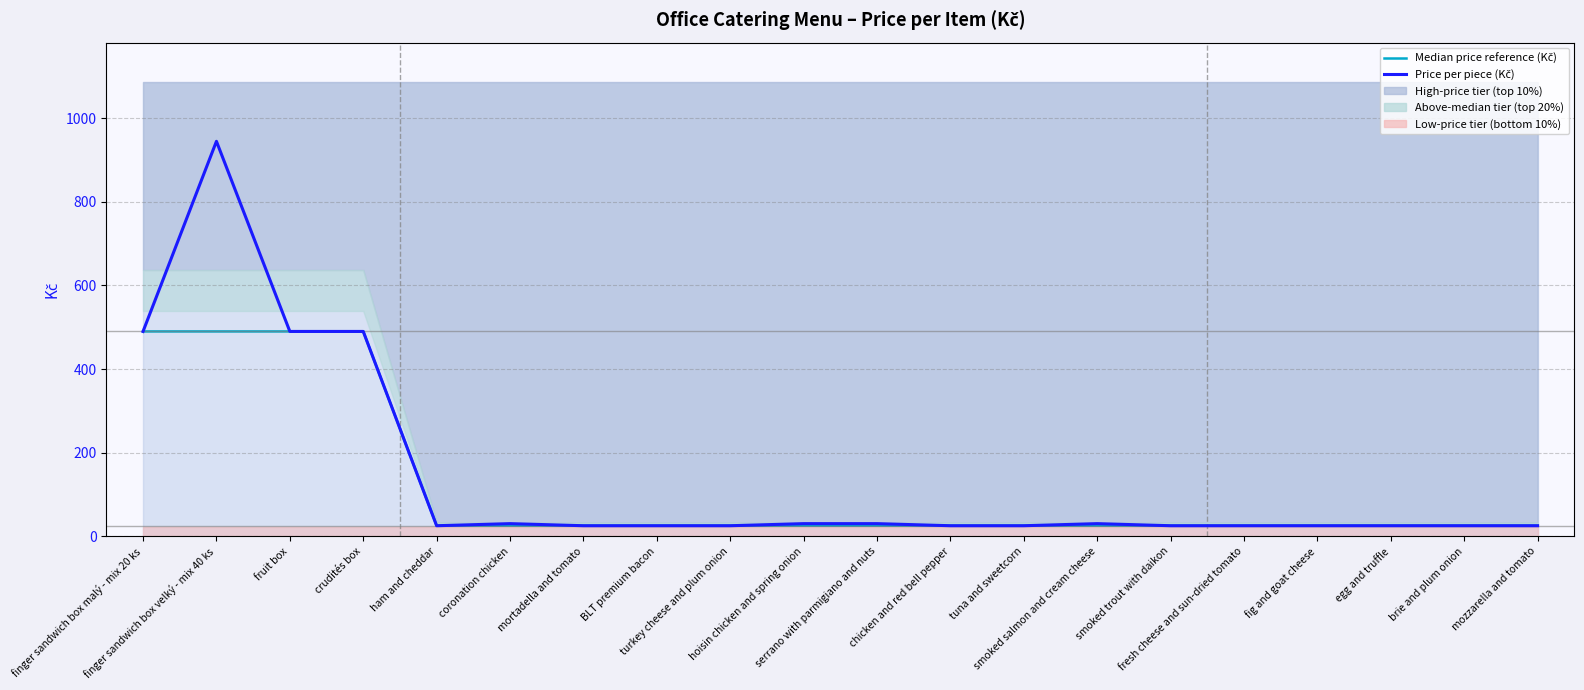

What position from the left is turkey cheese and plum onion?

9